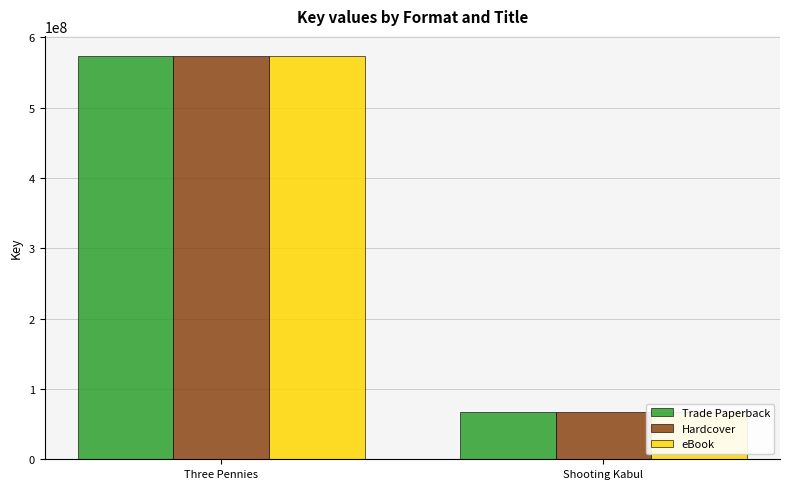

The Trade Paperback series shows 141712284 at Three Pennies. True or false?

False